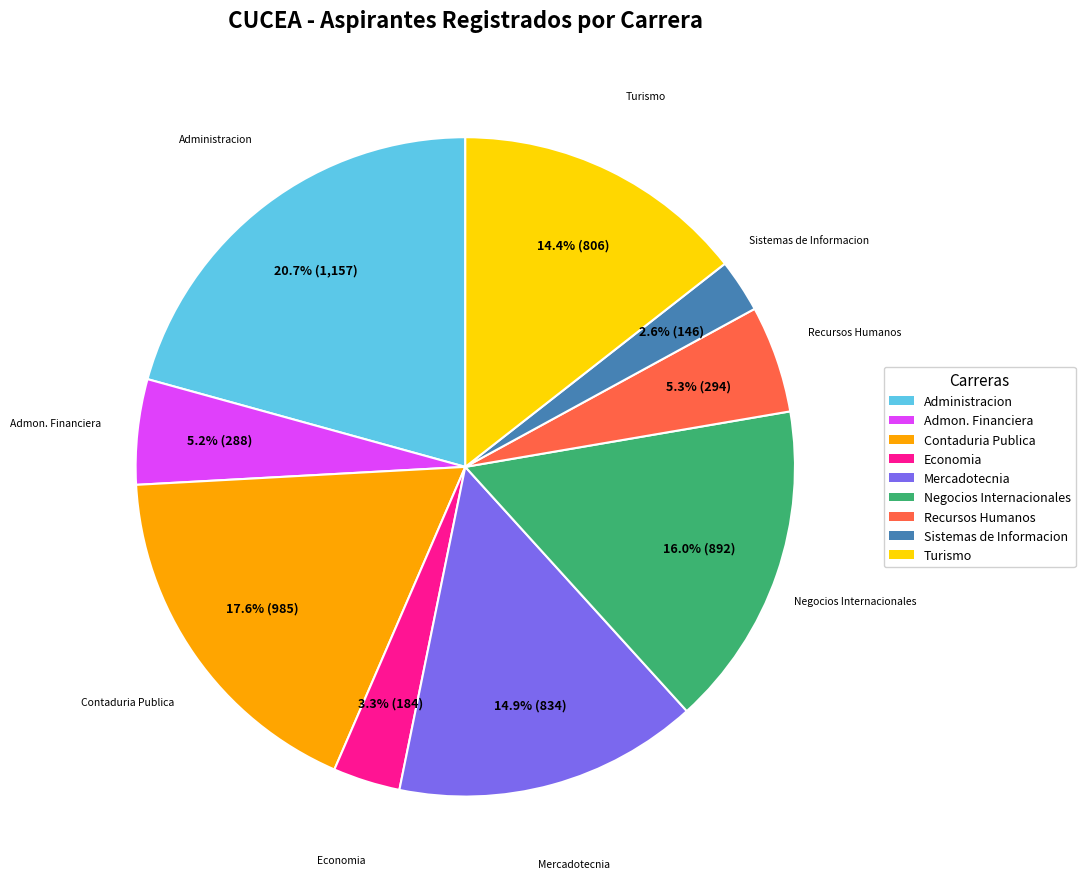

How many segments does this pie chart have?

9